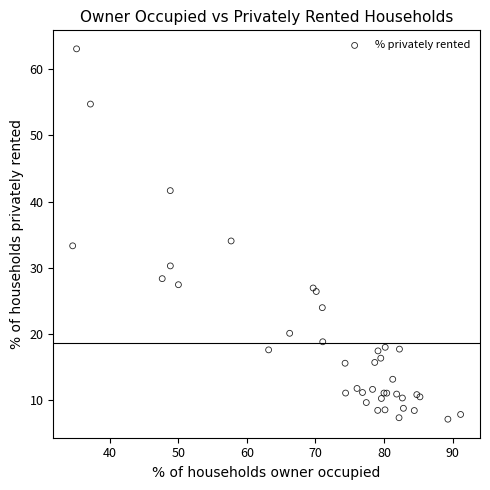

What Y value in the scatter plot is closest to 35?

34.1